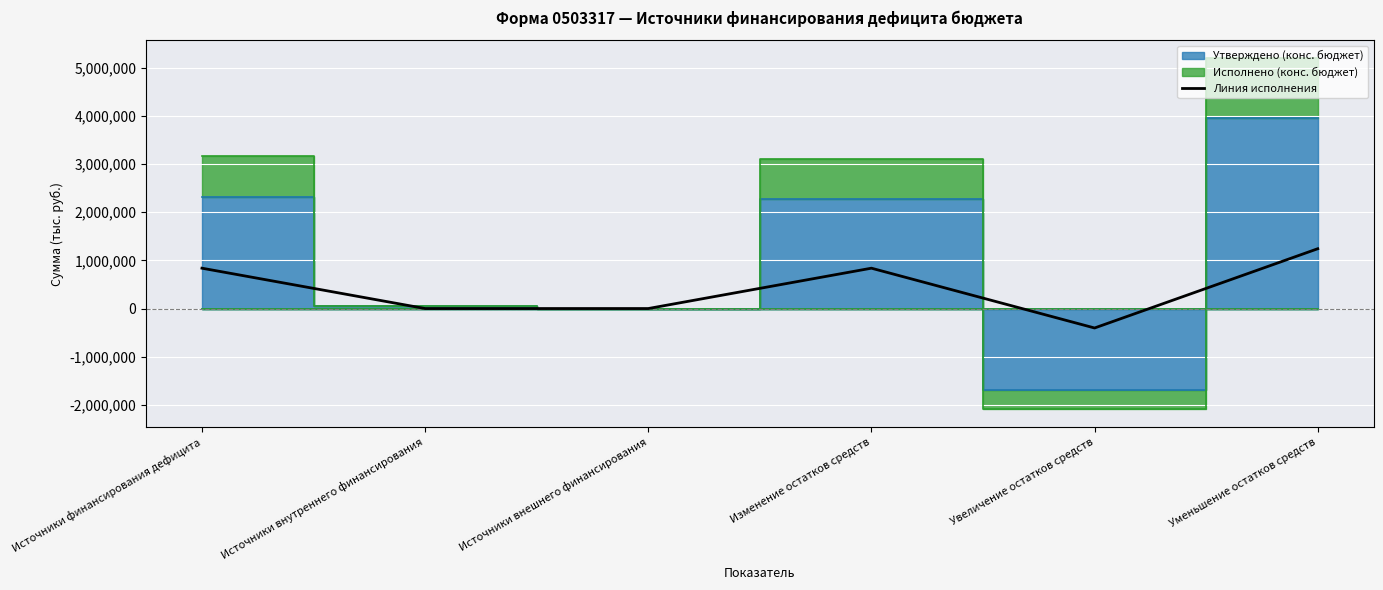

What is the minimum value shown in the chart?

-403897.2